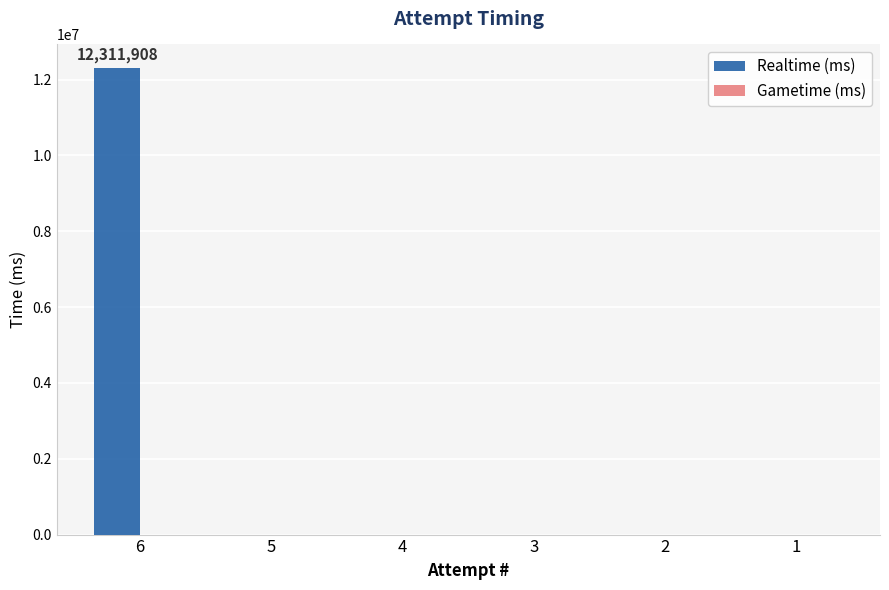

Are the bars horizontal?

No